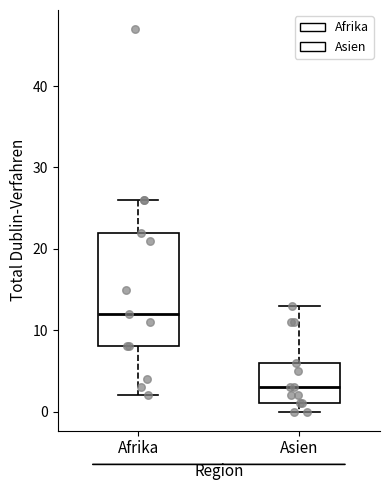

Reading left to right, transcribe this box plot: for each box, give where its median line is, the range the box spans, and where its two whiskers end, as read against the y-axis. The values are not printed on the chart, so give them approximately, as read against the axis.

Afrika: median 12, box 8 to 22, whiskers 2 to 26
Asien: median 3, box 1 to 6, whiskers 0 to 13